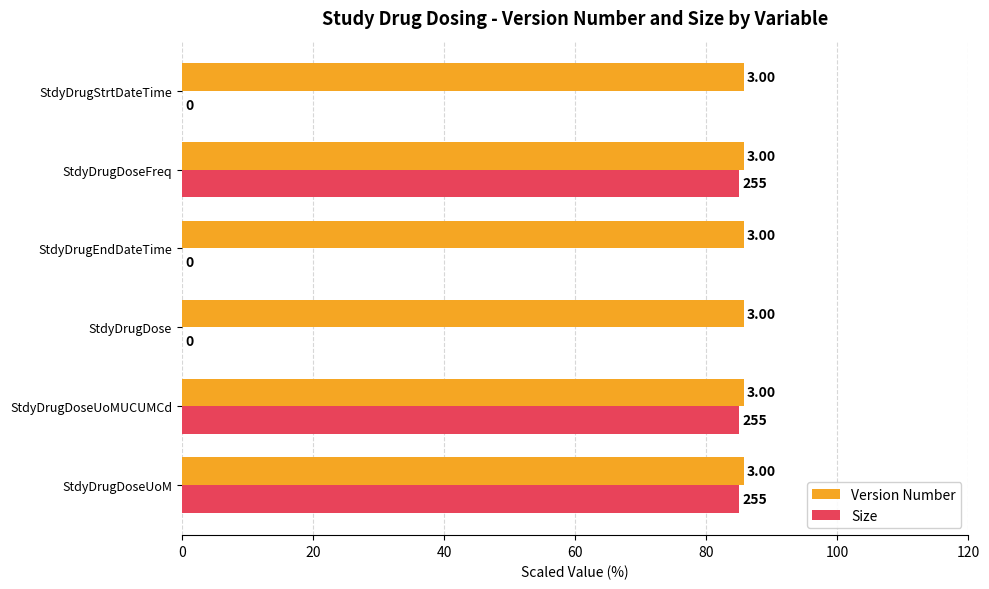

How many groups of bars are there?

6